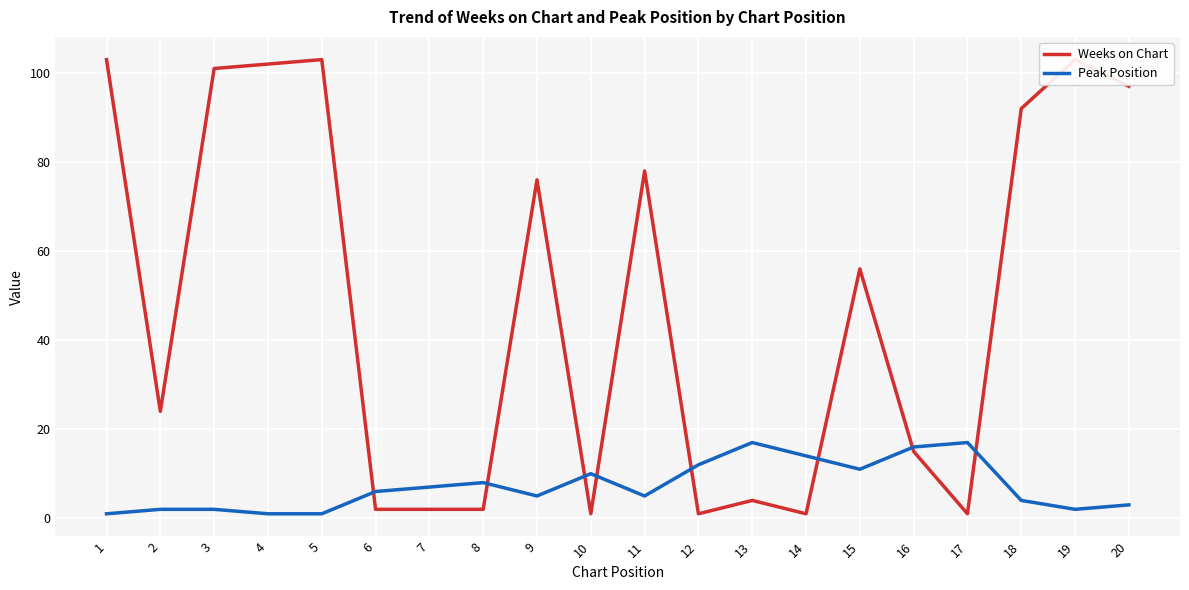

Count the number of data series in this chart.

2